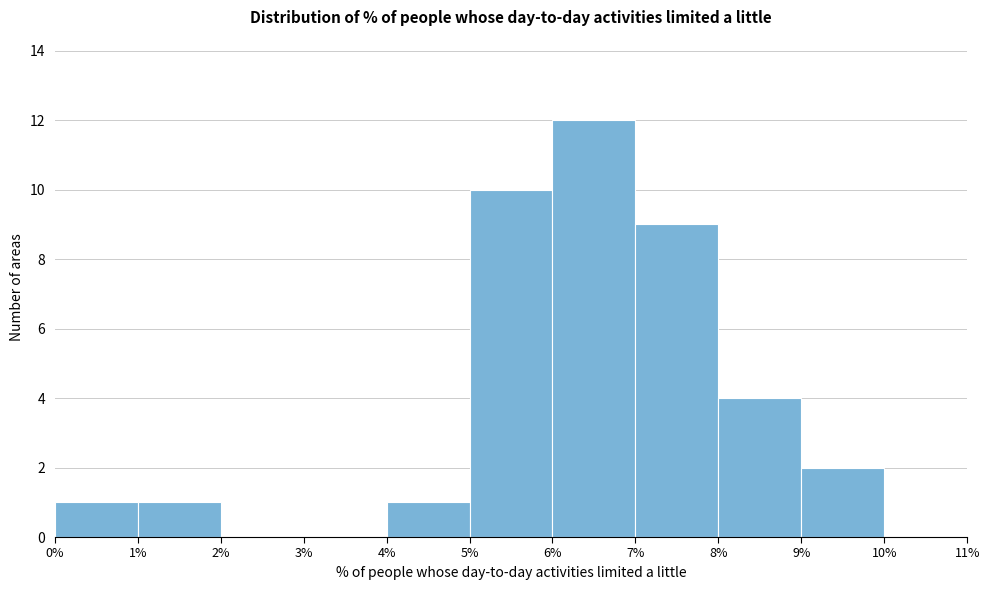

Reading left to right, list every bar in this chart as the range it spans on the x-axis followed by its height. The values are not printed on the chart, so give them approximately, as read against the axis.

0% to 1%: 1
1% to 2%: 1
2% to 3%: 0
3% to 4%: 0
4% to 5%: 1
5% to 6%: 10
6% to 7%: 12
7% to 8%: 9
8% to 9%: 4
9% to 10%: 2
10% to 11%: 0